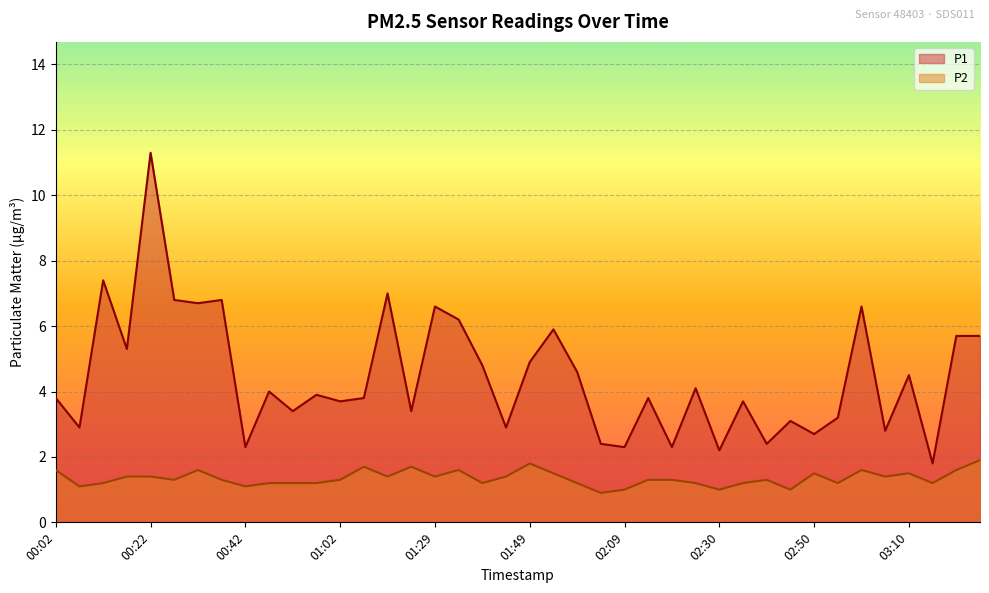

Is the value of P2 at 02:14 greater than the value of P1 at 03:15?

No